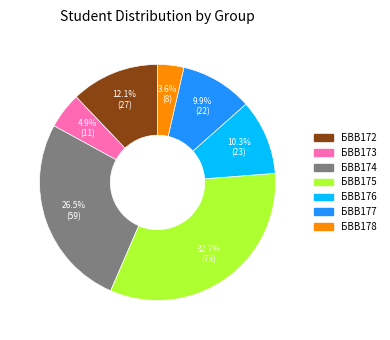

To the nearest percent, what is the average slice percentage?

14%